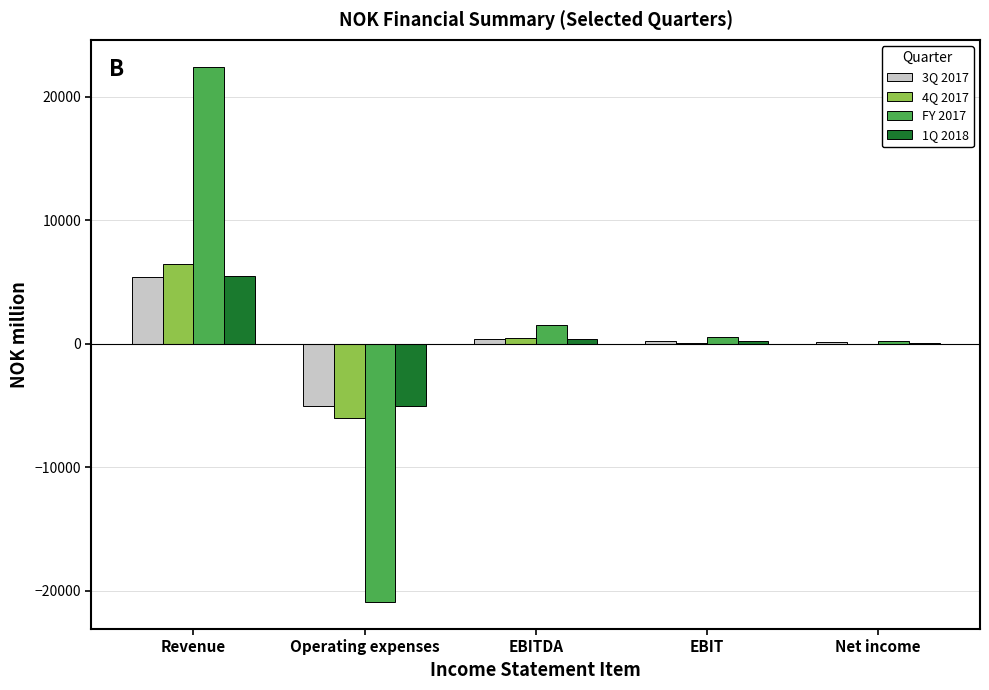

What is the greatest value displayed?

22460.5